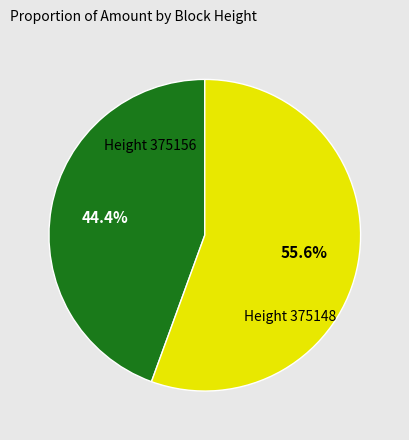

Between Height 375148 and Height 375156, which is larger?

Height 375148